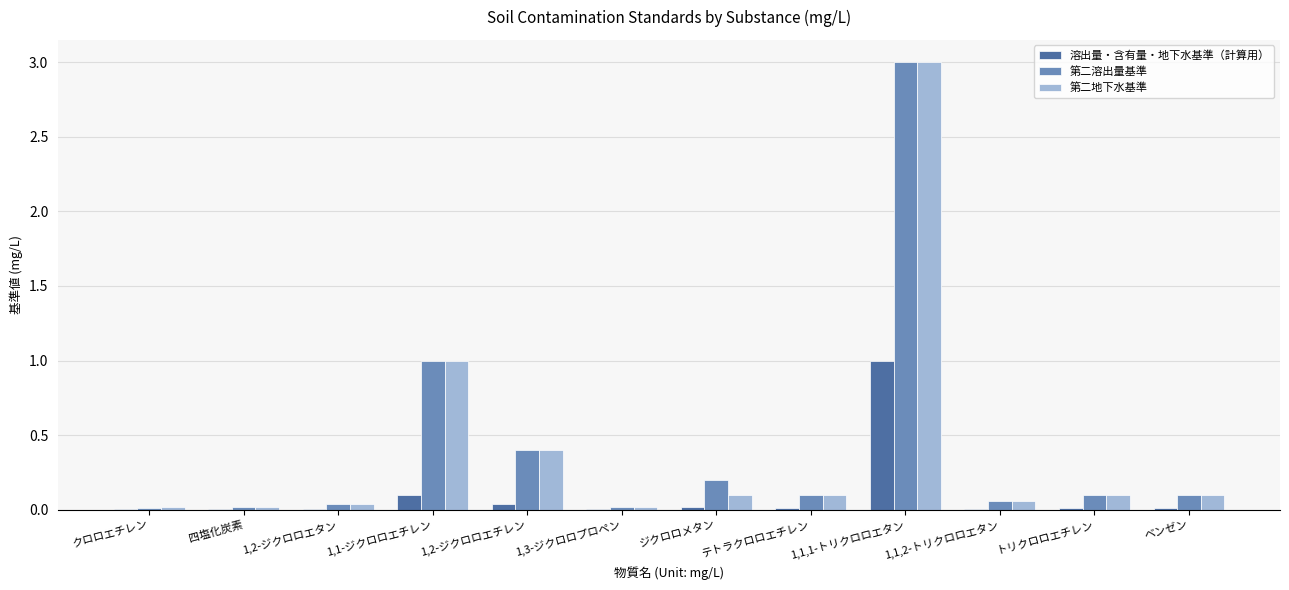

Count the number of categories in the chart.

12